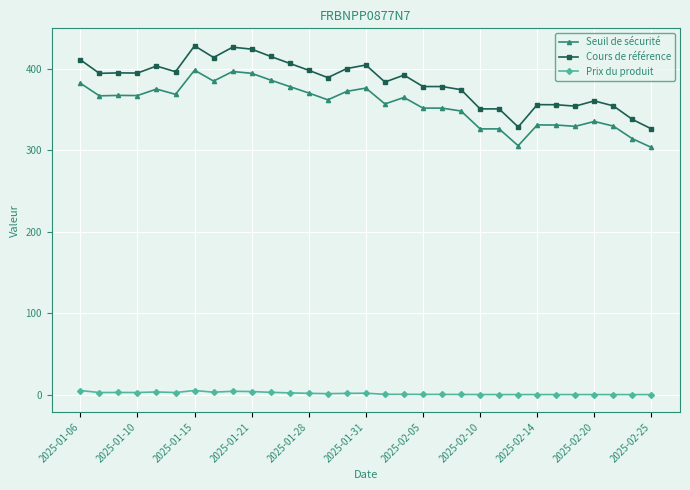

List the series in order of their peak value, lowest first.

Prix du produit, Seuil de sécurité, Cours de référence